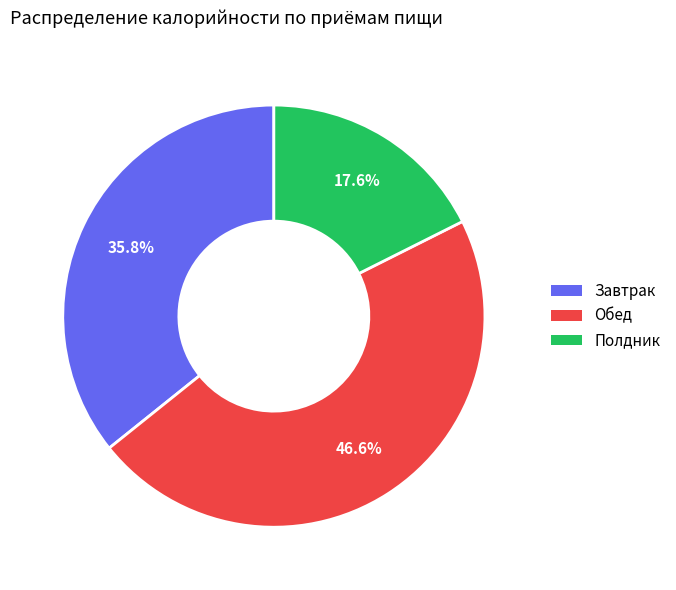

Does any single category account for the majority?

No